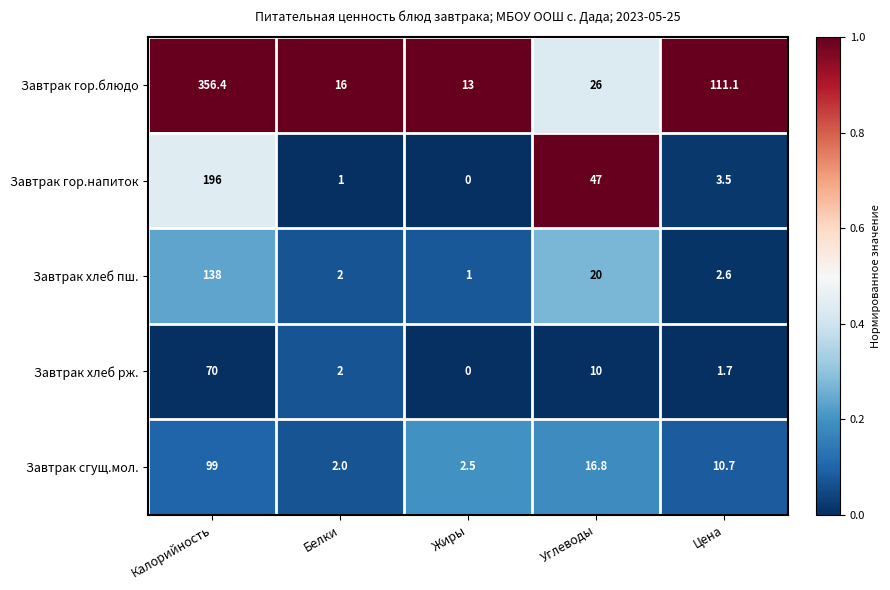

At Цена, list the series in order from smallest to largest.

Завтрак хлеб рж., Завтрак хлеб пш., Завтрак гор.напиток, Завтрак сгущ.мол., Завтрак гор.блюдо